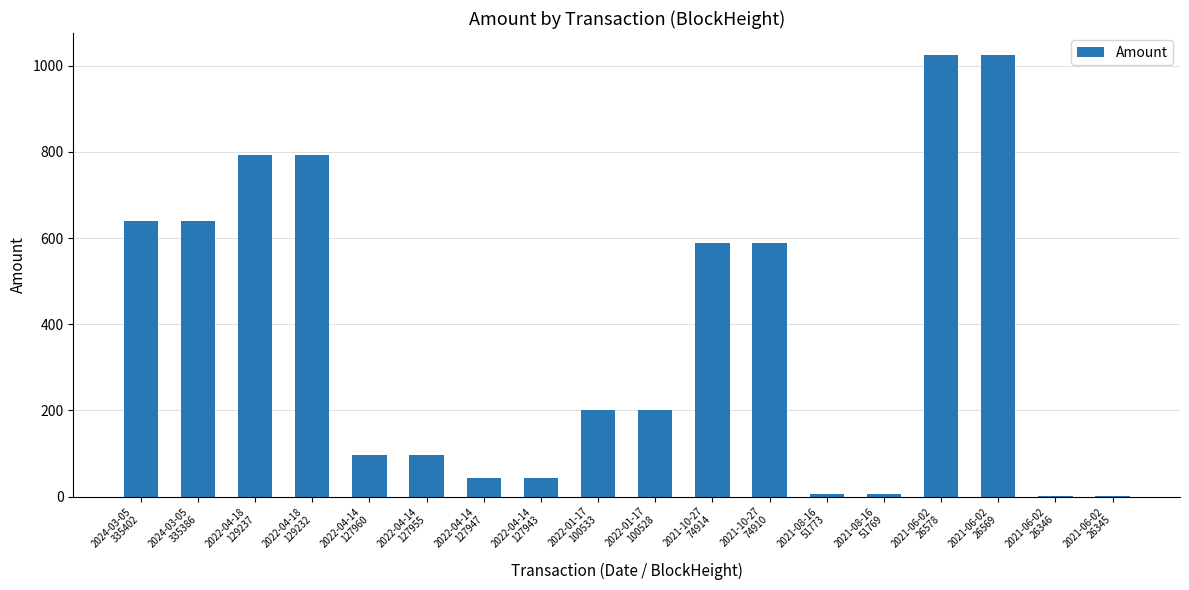

What is the greatest value displayed?

1025.0